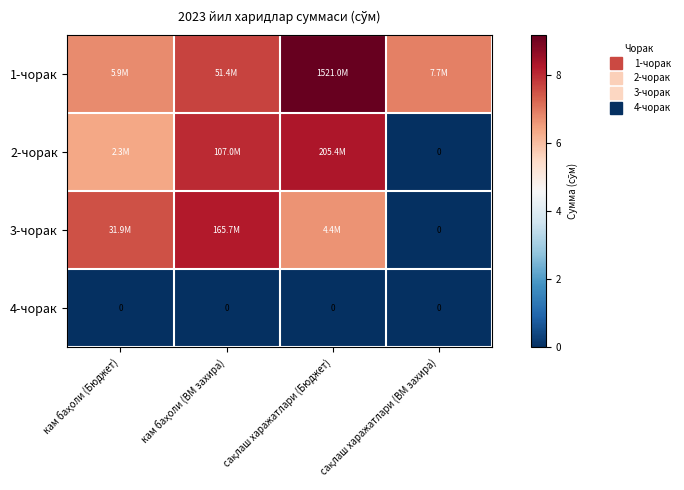

The 1-чорак series shows 6.8 at кам баҳоли (Бюджет). True or false?

True